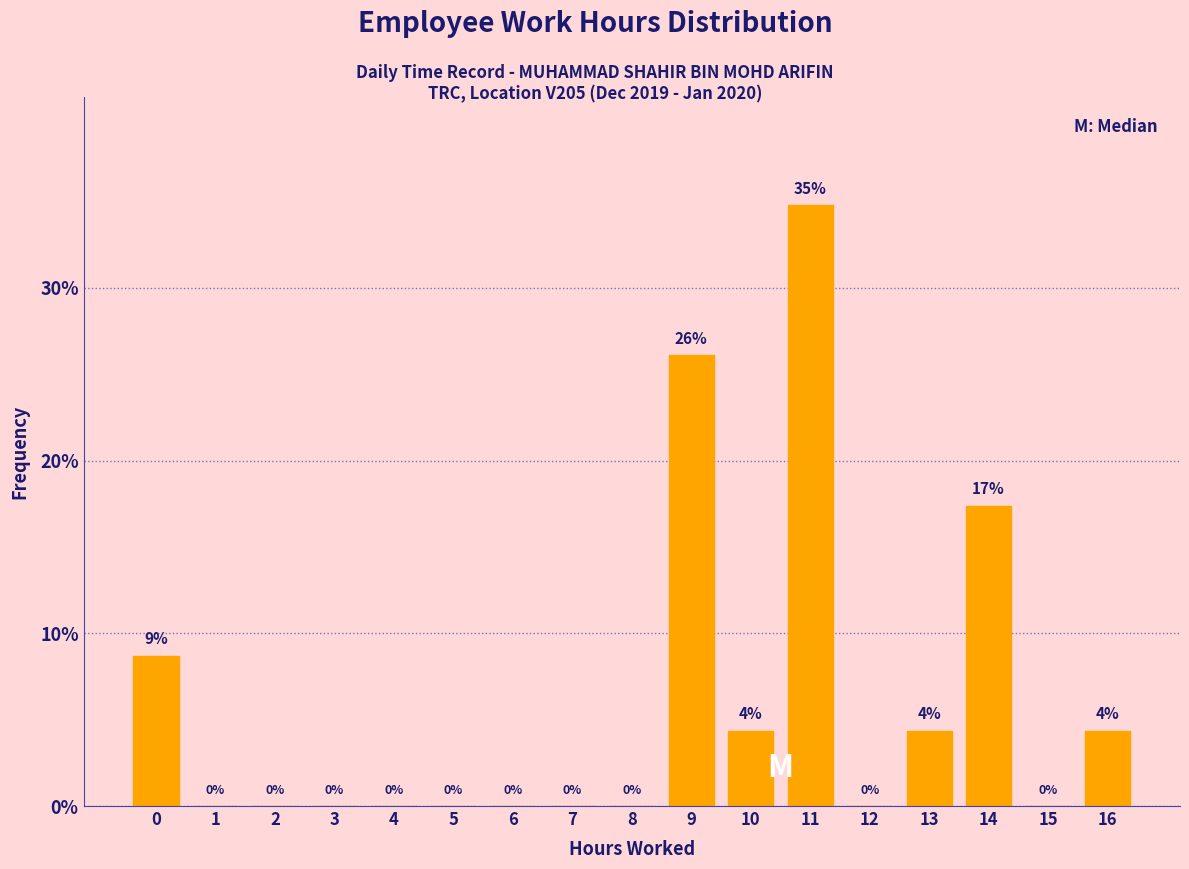

Which category has the highest value across all series?

11